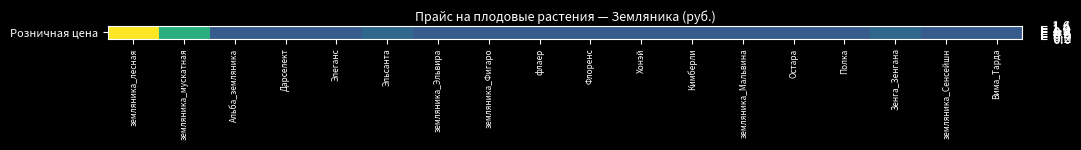

Reading left to right, what are all the values shown in this chart?

земляника_лесная=396	земляника_мускатная=252	Альба_земляника=114	Дарселект=114	Элеганс=114	Эльсанта=132	земляника_Эльвира=114	земляника_Фигаро=114	флаер=114	Флоренс=114	Хонэй=114	Кимберли=114	земляника_Мальвина=114	Остара=114	Полка=114	Зенга_Зенгана=132	земляника_Сенсейшн=114	Вима_Тарда=114